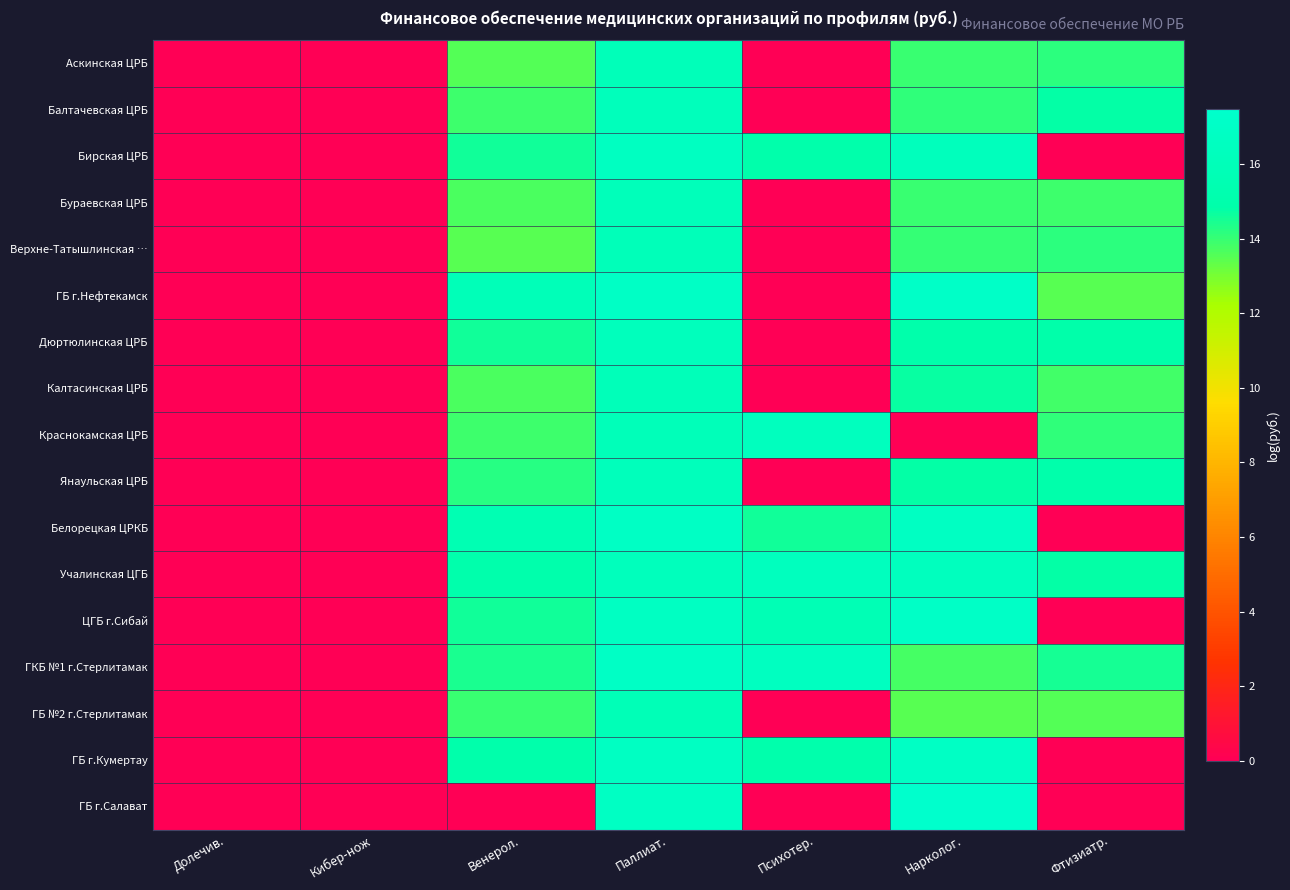

Reading left to right, list all the values displayed in this chart.

Аскинская ЦРБ: Долечив.=0.0	Кибер-нож=0.0	Венерол.=13.5	Паллиат.=16.0	Психотер.=0.0	Нарколог.=14.0	Фтизиатр.=14.1
Балтачевская ЦРБ: Долечив.=0.0	Кибер-нож=0.0	Венерол.=13.9	Паллиат.=16.2	Психотер.=0.0	Нарколог.=14.1	Фтизиатр.=14.8
Бирская ЦРБ: Долечив.=0.0	Кибер-нож=0.0	Венерол.=14.6	Паллиат.=16.6	Психотер.=15.0	Нарколог.=16.2	Фтизиатр.=0.0
Бураевская ЦРБ: Долечив.=0.0	Кибер-нож=0.0	Венерол.=13.7	Паллиат.=16.1	Психотер.=0.0	Нарколог.=14.0	Фтизиатр.=13.9
Верхне-Татышлинская …: Долечив.=0.0	Кибер-нож=0.0	Венерол.=13.5	Паллиат.=16.0	Психотер.=0.0	Нарколог.=14.0	Фтизиатр.=14.2
ГБ г.Нефтекамск: Долечив.=0.0	Кибер-нож=0.0	Венерол.=15.9	Паллиат.=17.0	Психотер.=0.0	Нарколог.=17.1	Фтизиатр.=13.5
Дюртюлинская ЦРБ: Долечив.=0.0	Кибер-нож=0.0	Венерол.=14.5	Паллиат.=16.3	Психотер.=0.0	Нарколог.=15.0	Фтизиатр.=14.9
Калтасинская ЦРБ: Долечив.=0.0	Кибер-нож=0.0	Венерол.=13.7	Паллиат.=16.0	Психотер.=0.0	Нарколог.=14.7	Фтизиатр.=13.8
Краснокамская ЦРБ: Долечив.=0.0	Кибер-нож=0.0	Венерол.=13.9	Паллиат.=16.0	Психотер.=16.4	Нарколог.=0.0	Фтизиатр.=14.1
Янаульская ЦРБ: Долечив.=0.0	Кибер-нож=0.0	Венерол.=14.2	Паллиат.=16.1	Психотер.=0.0	Нарколог.=14.8	Фтизиатр.=15.0
Белорецкая ЦРКБ: Долечив.=0.0	Кибер-нож=0.0	Венерол.=15.6	Паллиат.=16.9	Психотер.=14.6	Нарколог.=16.7	Фтизиатр.=0.0
Учалинская ЦГБ: Долечив.=0.0	Кибер-нож=0.0	Венерол.=15.1	Паллиат.=16.3	Психотер.=16.4	Нарколог.=16.4	Фтизиатр.=14.8
ЦГБ г.Сибай: Долечив.=0.0	Кибер-нож=0.0	Венерол.=14.6	Паллиат.=16.7	Психотер.=15.8	Нарколог.=17.0	Фтизиатр.=0.0
ГКБ №1 г.Стерлитамак: Долечив.=0.0	Кибер-нож=0.0	Венерол.=14.5	Паллиат.=17.0	Психотер.=16.6	Нарколог.=13.8	Фтизиатр.=14.5
ГБ №2 г.Стерлитамак: Долечив.=0.0	Кибер-нож=0.0	Венерол.=13.9	Паллиат.=15.9	Психотер.=0.0	Нарколог.=13.5	Фтизиатр.=13.5
ГБ г.Кумертау: Долечив.=0.0	Кибер-нож=0.0	Венерол.=14.9	Паллиат.=16.7	Психотер.=15.0	Нарколог.=16.9	Фтизиатр.=0.0
ГБ г.Салават: Долечив.=0.0	Кибер-нож=0.0	Венерол.=0.0	Паллиат.=16.8	Психотер.=0.0	Нарколог.=17.5	Фтизиатр.=0.0